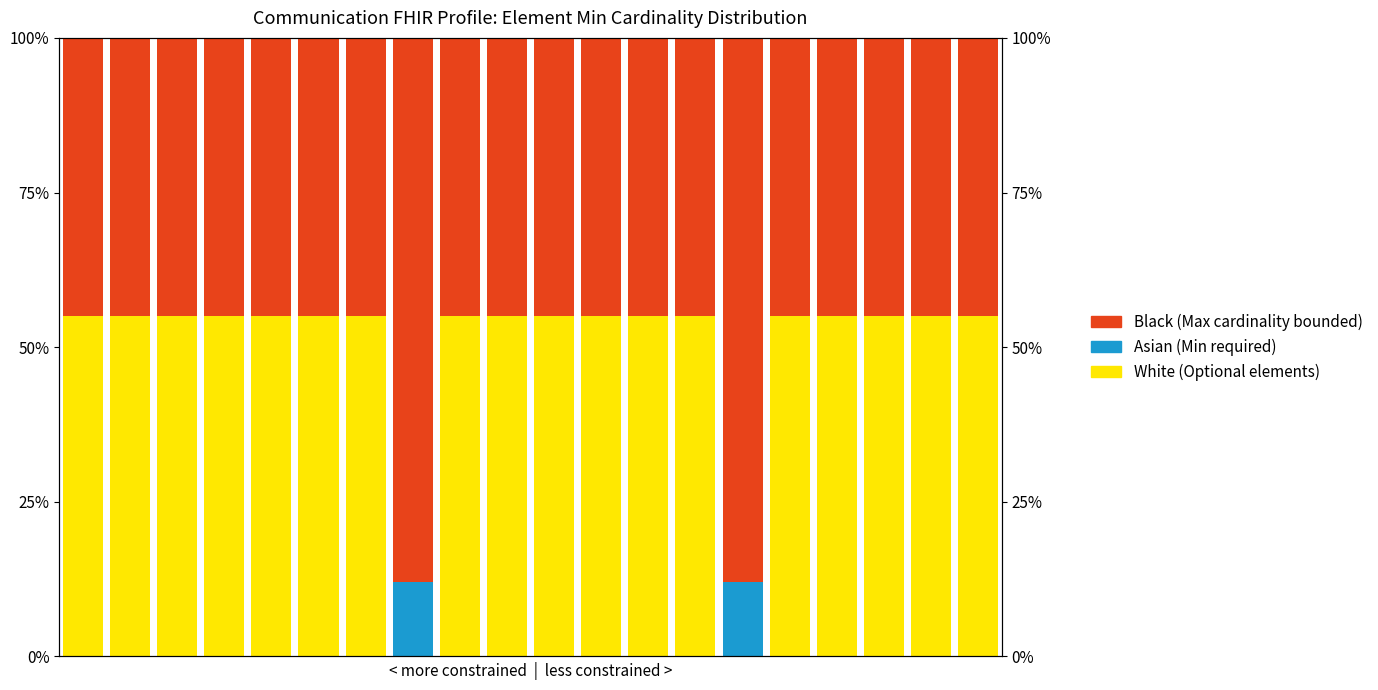

List the series in order of their peak value, lowest first.

Asian, White, Black